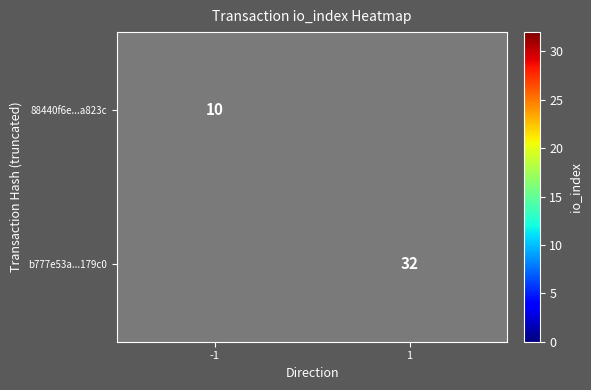

The value of 88440f6e...a823c at -1 is 10. True or false?

True